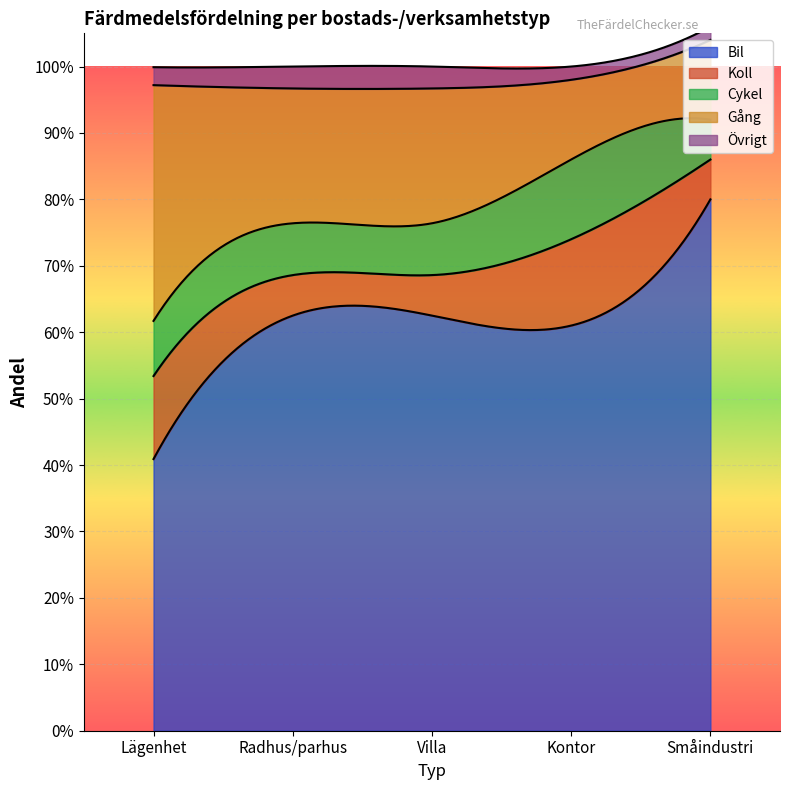

How many lines are shown in the chart?

5